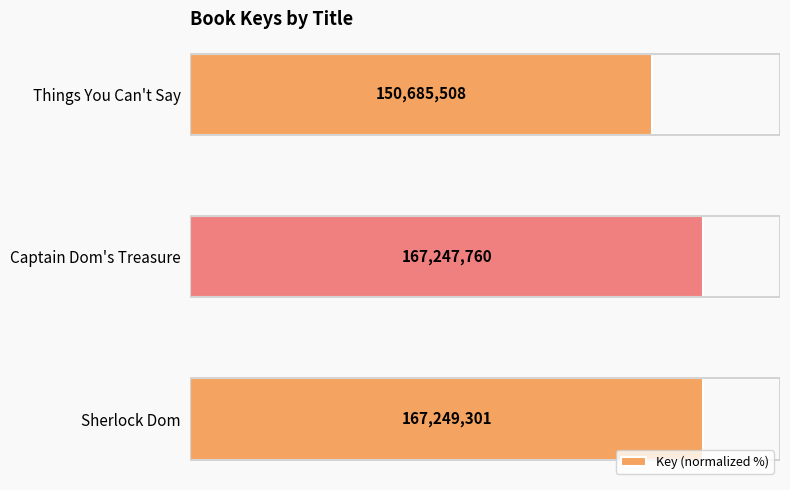

Does the chart contain any negative values?

No